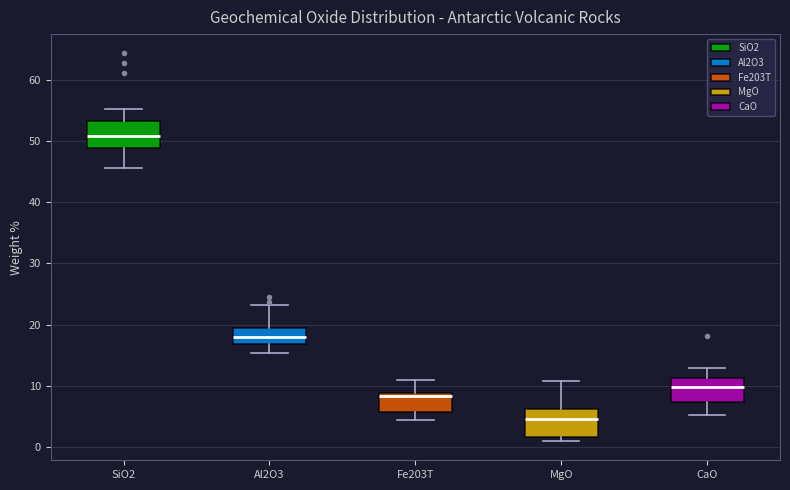

Reading left to right, transcribe this box plot: for each box, give where its median line is, the range the box spans, and where its two whiskers end, as read against the y-axis. The values are not printed on the chart, so give them approximately, as read against the axis.

SiO2: median 51, box 49 to 53, whiskers 46 to 55
Al2O3: median 18, box 17 to 19, whiskers 15 to 23
Fe203T: median 8, box 6 to 9, whiskers 4 to 11
MgO: median 5, box 2 to 6, whiskers 1 to 11
CaO: median 10, box 7 to 11, whiskers 5 to 13